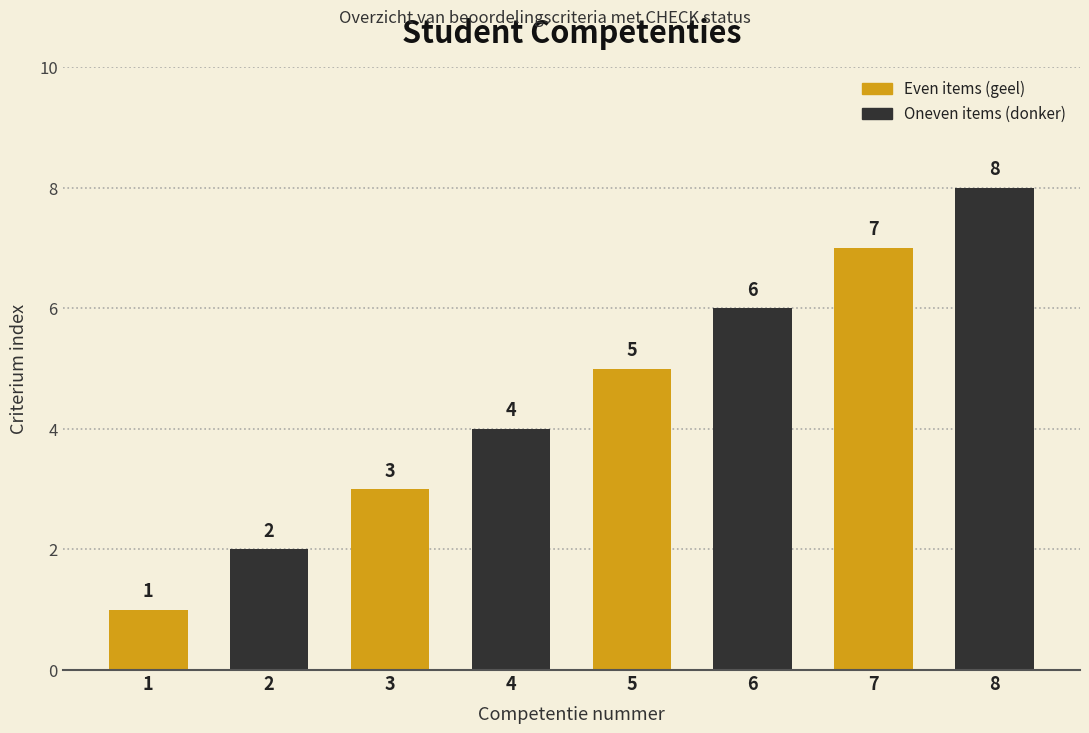

What is the ratio of the value at 7 to the value at 1?

7.0